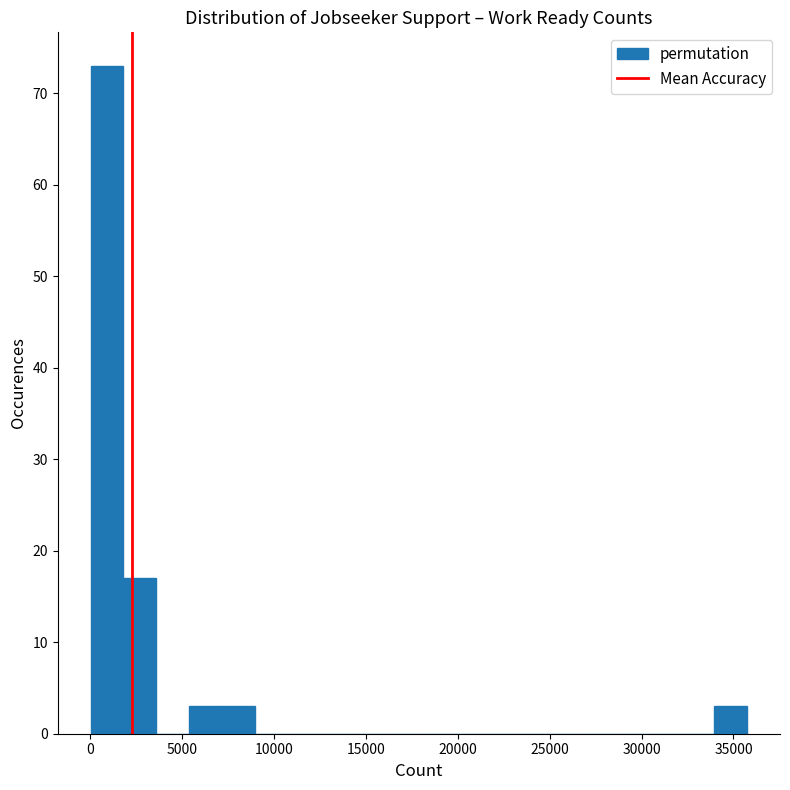

Around what value on the x-axis is the tallest bar? Give the approximate position of its centre, as read against the axis.

1000